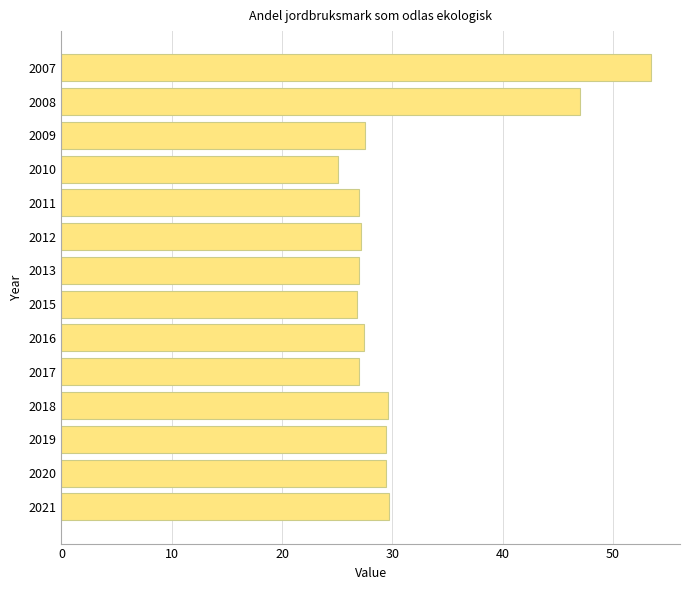

Approximately how many times larger is the value at 2008 compared to 2020?

1.6